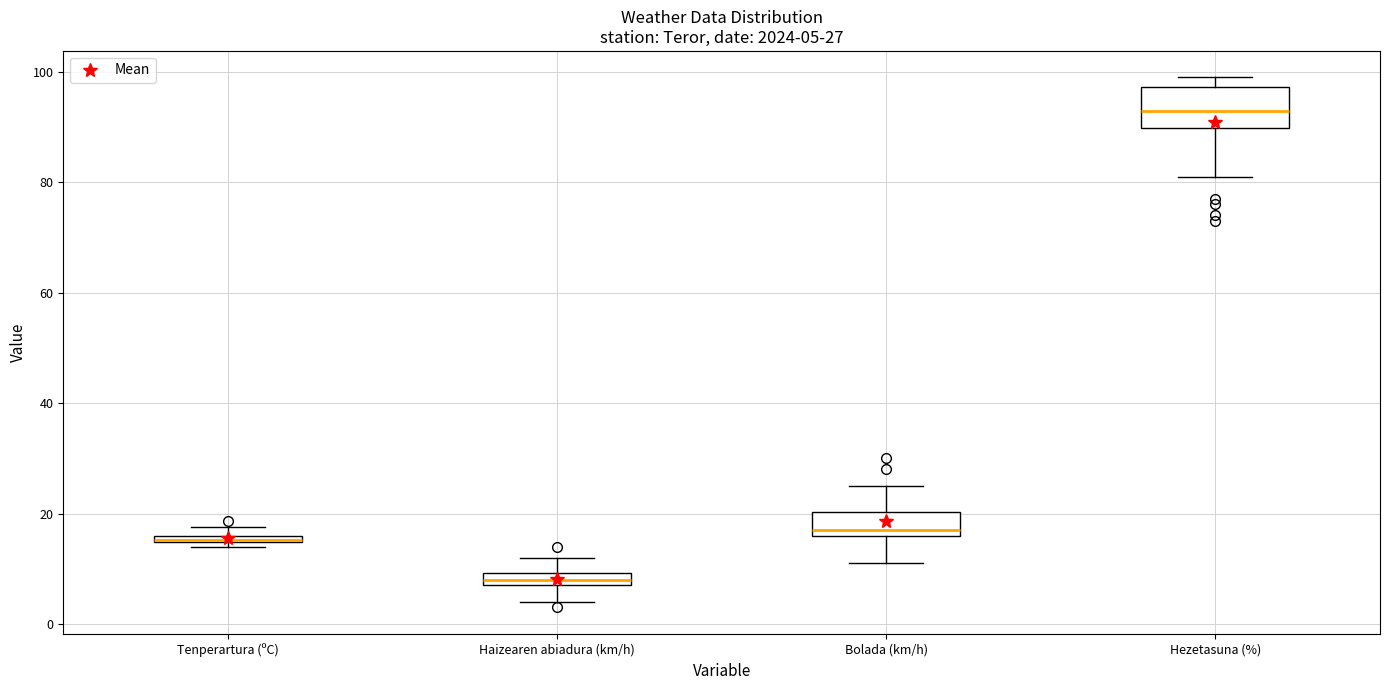

Which box is the tallest, from its lower edge to its upper edge?

Hezetasuna (%)